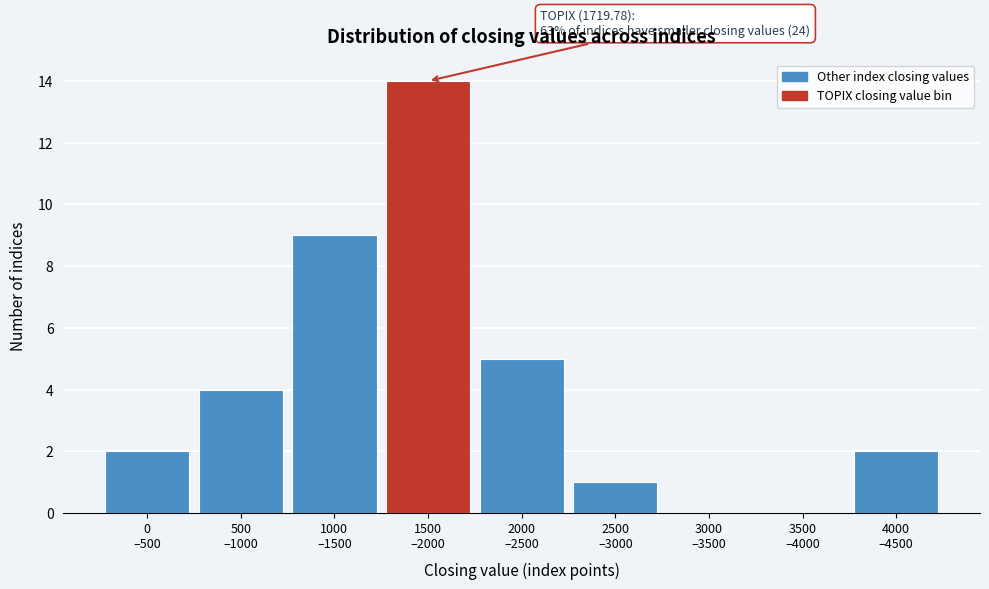

What is the maximum value shown in the chart?

14